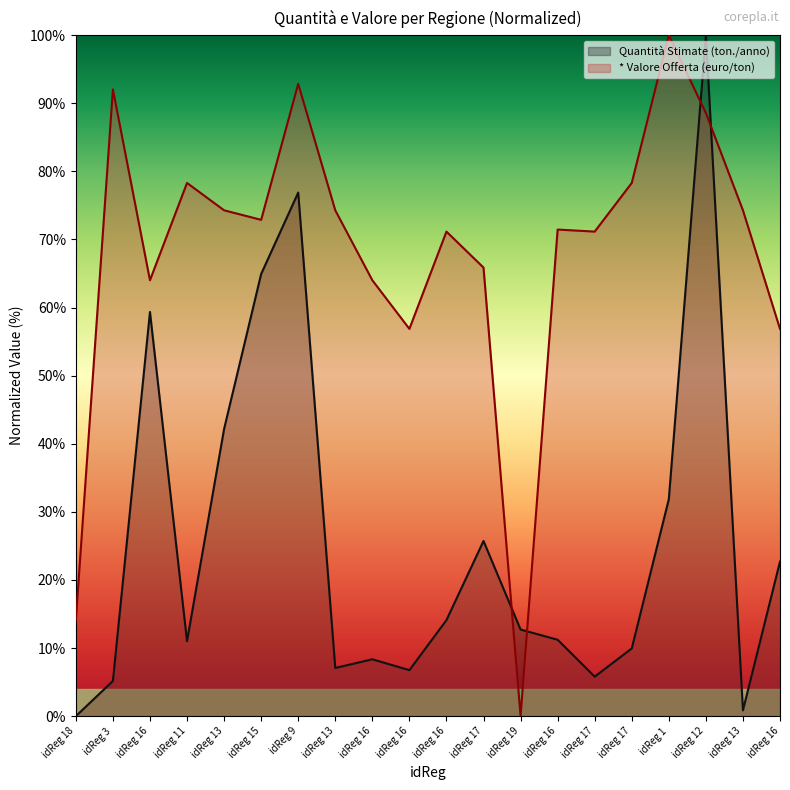

What is the sum of all Quantità Stimate (ton./anno) values?

516.7